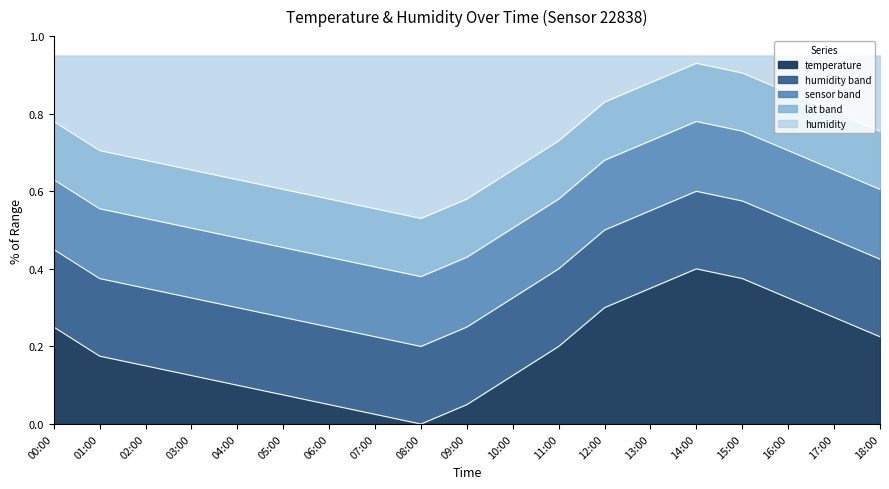

True or false: the data has more than 2 interior local peaks.

False